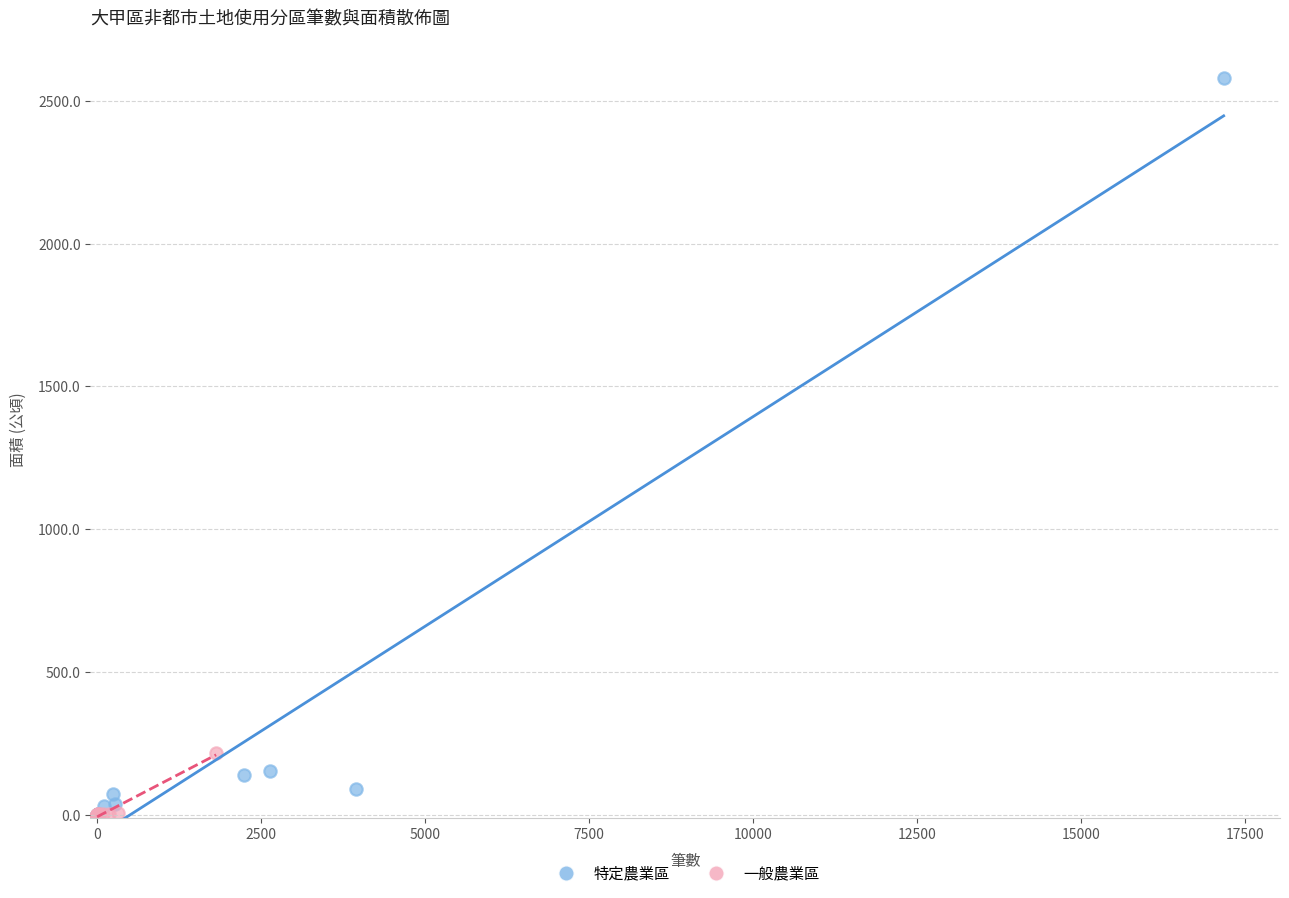

What are all the series names shown in the legend?

特定農業區, 一般農業區